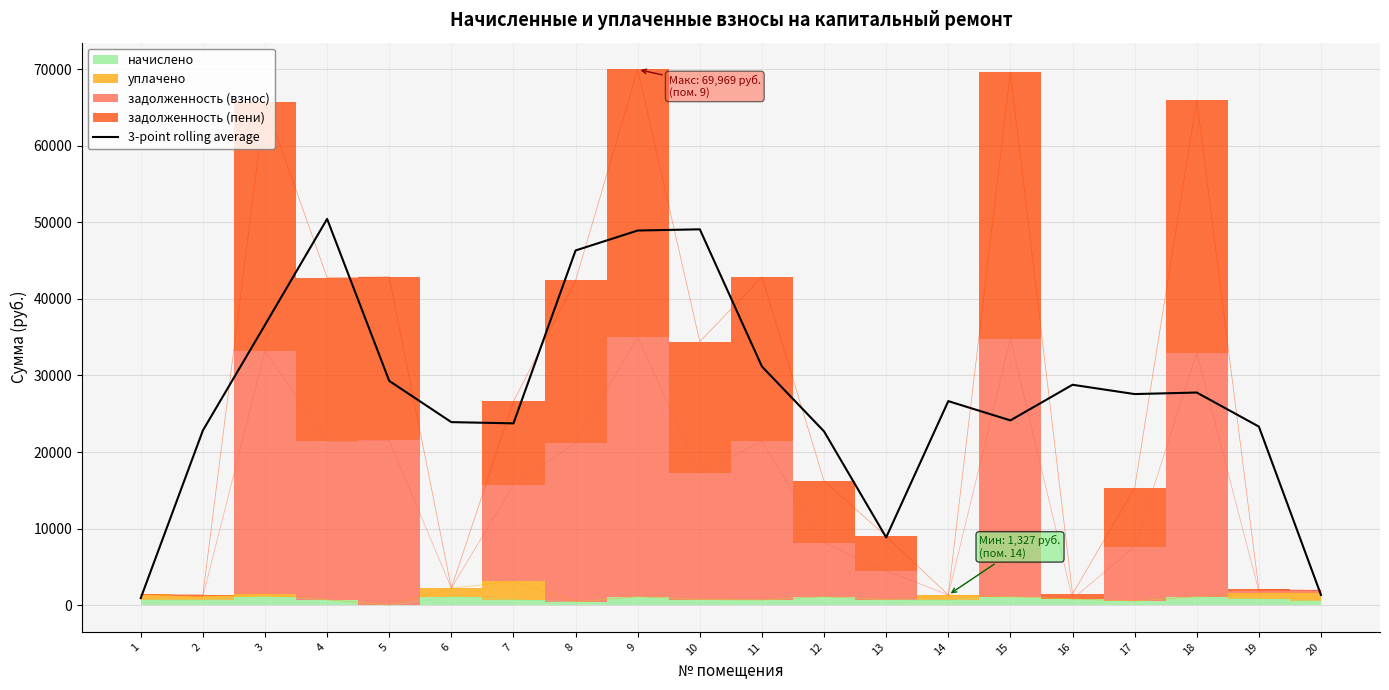

List the labels in order of value, largest first.

4, 10, 9, 8, 3, 11, 5, 16, 18, 17, 14, 15, 6, 7, 19, 2, 12, 13, 20, 1